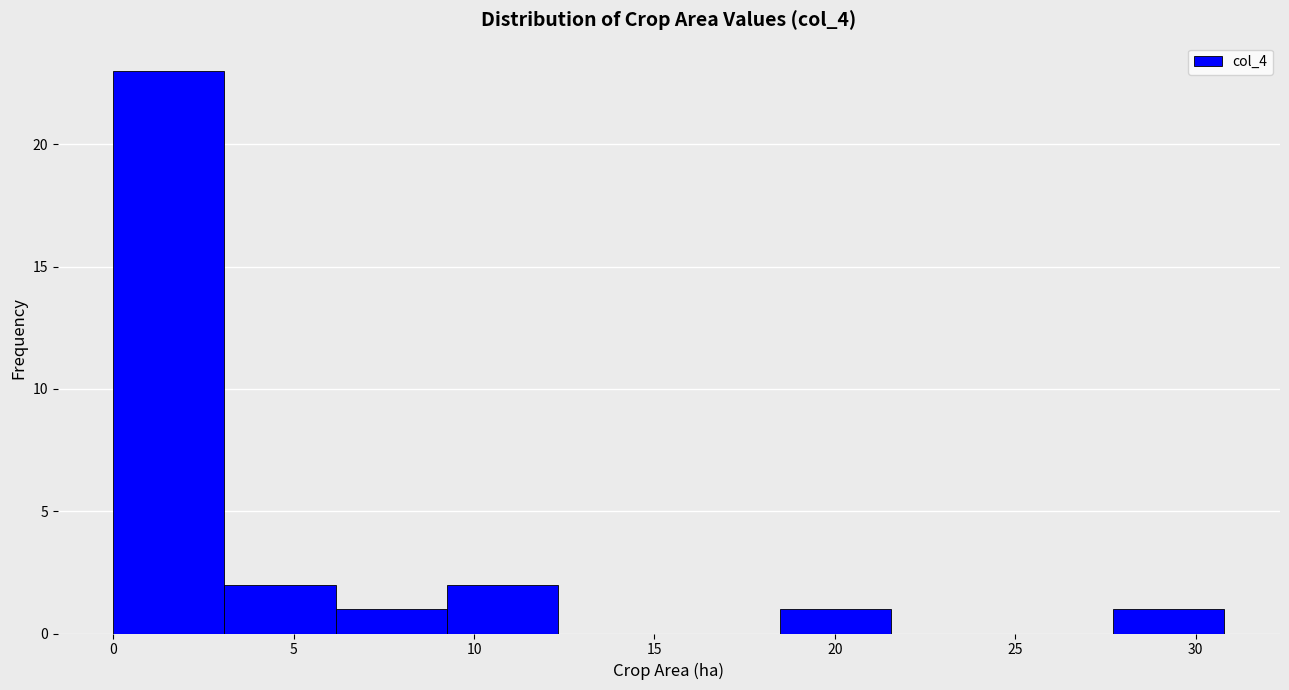

Reading left to right, list every bar in this chart as the range it spans on the x-axis followed by its height. Neither the bar edges nor the heights are printed on the chart, so give them approximately, as read against the axes.

0.0 to 3.0: 23
3.0 to 6.0: 2
6.0 to 9.0: 1
9.0 to 12.5: 2
12.5 to 15.5: 0
15.5 to 18.5: 0
18.5 to 21.5: 1
21.5 to 24.5: 0
24.5 to 27.5: 0
27.5 to 31.0: 1